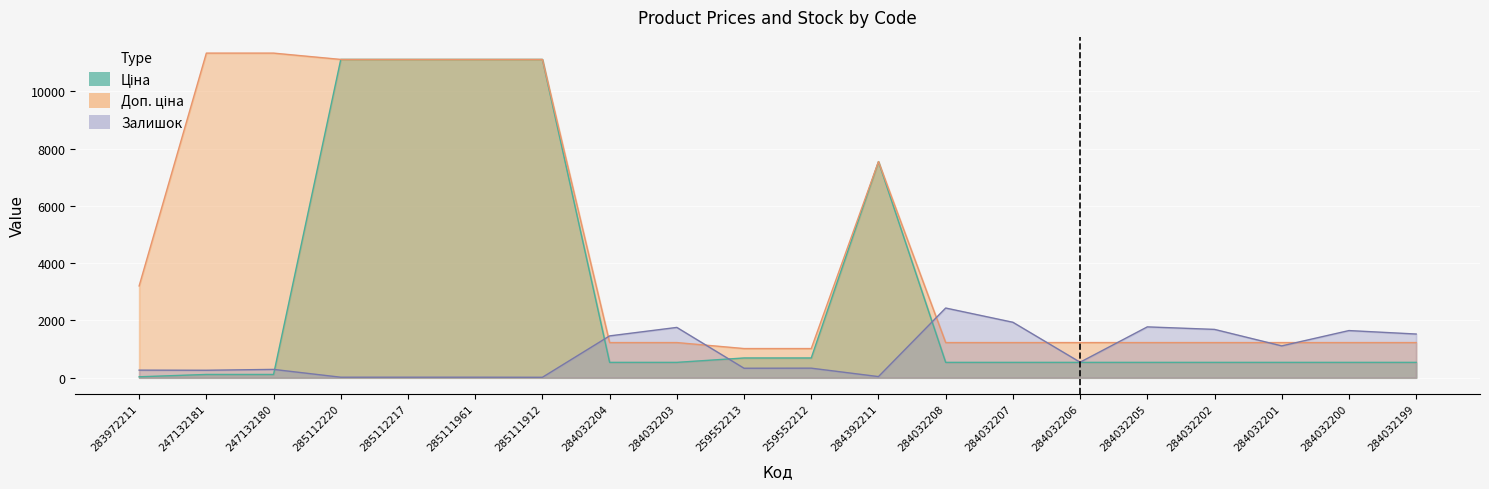

At which category is the sum across all series the highest?

285112220